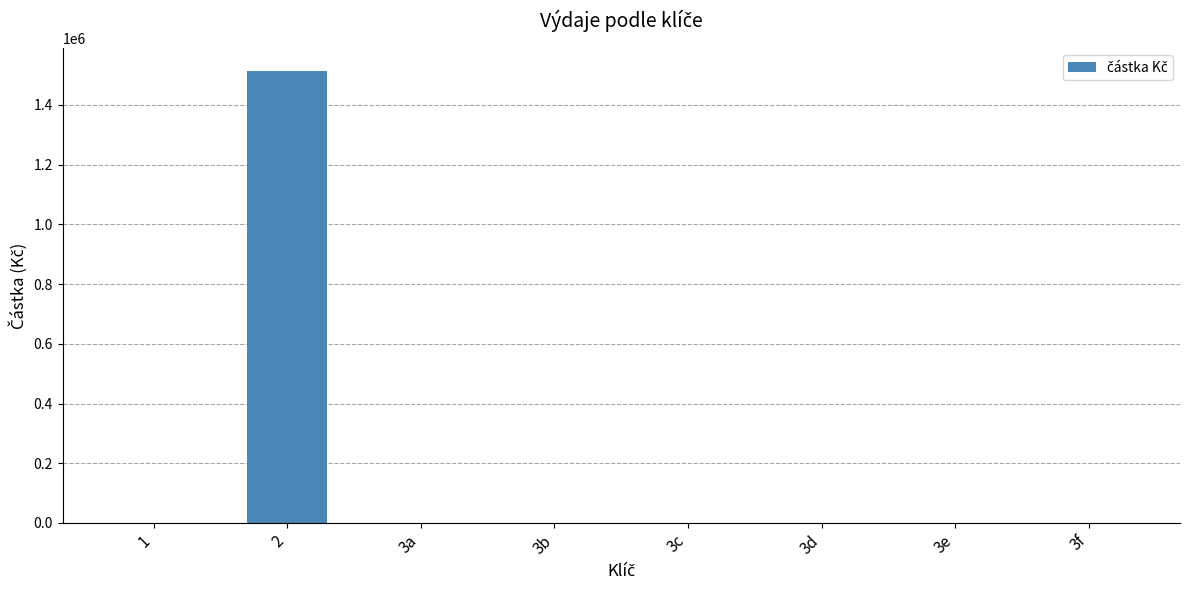

Does the chart contain stacked bars?

No